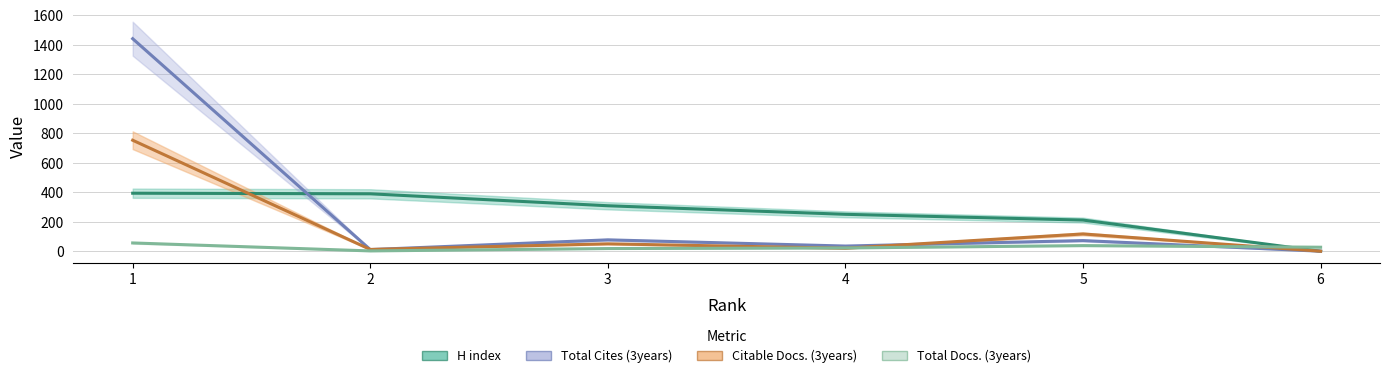

What is the average value of the Total Cites (3years) series?

158